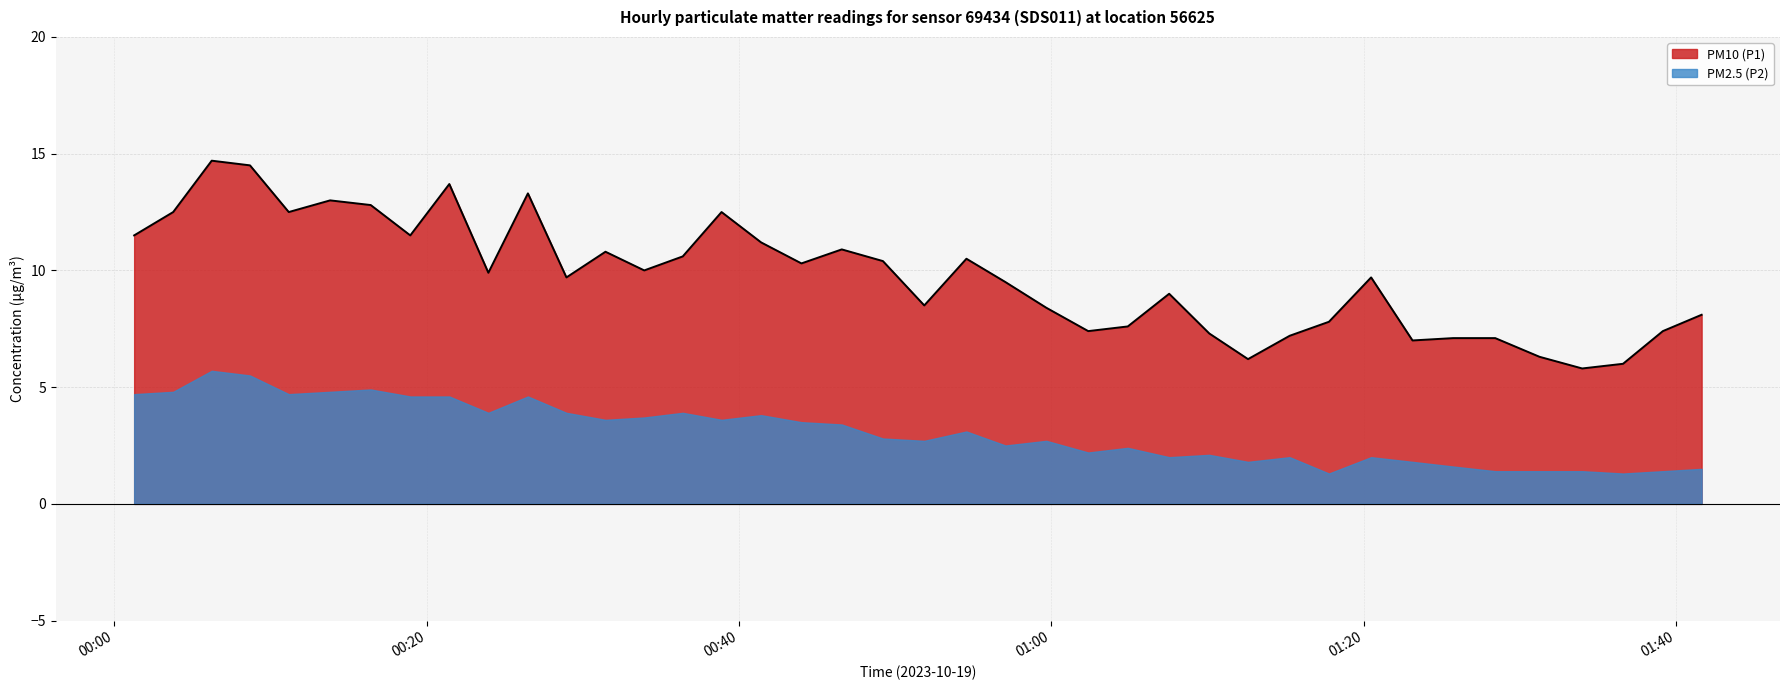

How many interior local valleys (lower than both neighbors) does the data have?

11